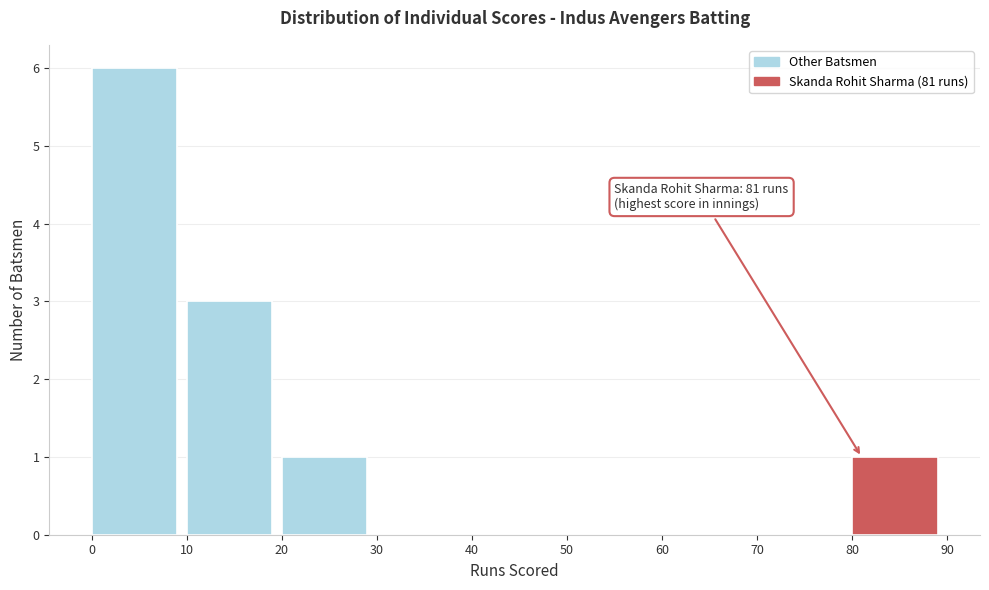

Which range on the x-axis has the tallest bar?

0 to 10